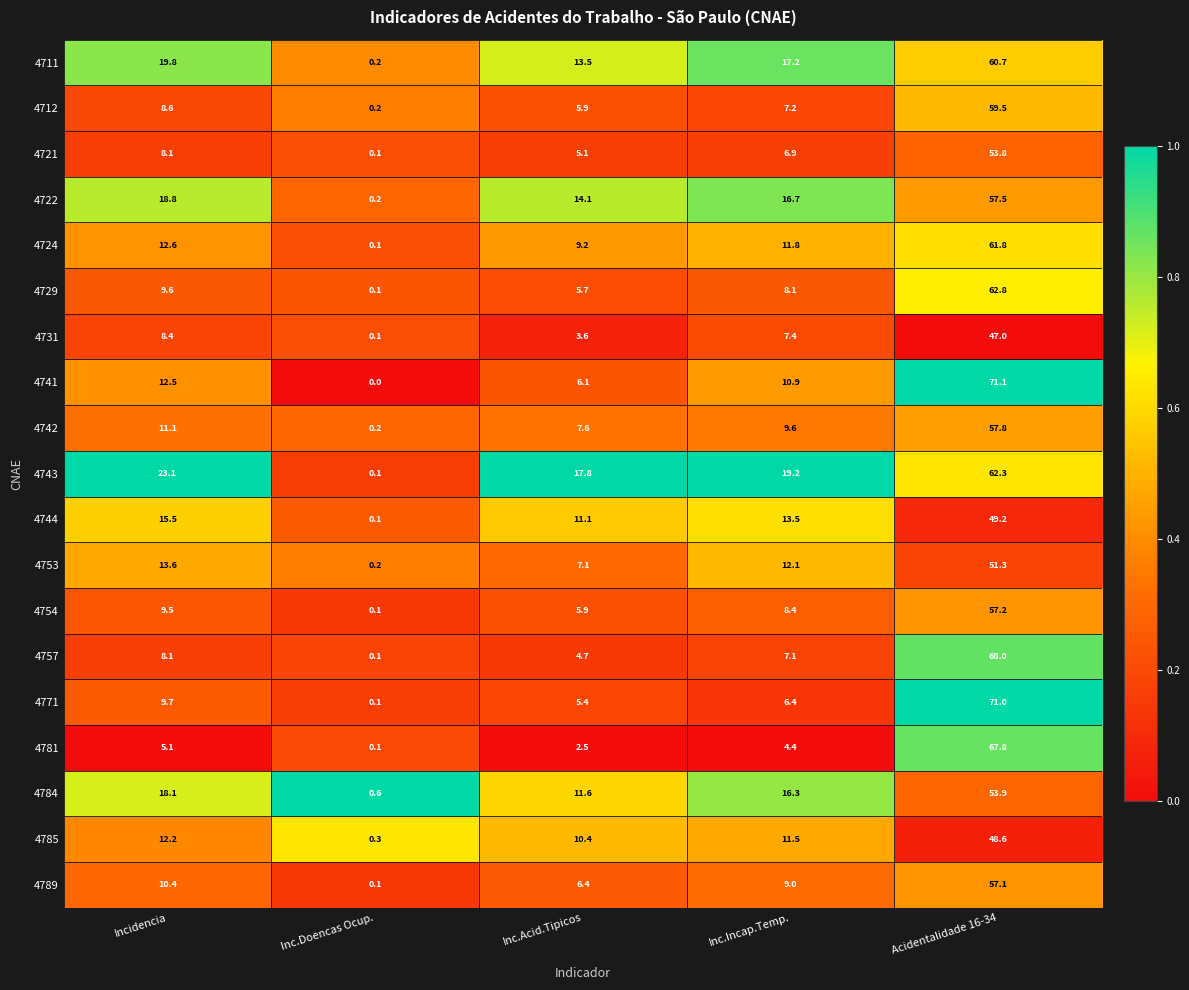

Which category has the lowest value in the 4742 series?

Inc.Doencas Ocup.